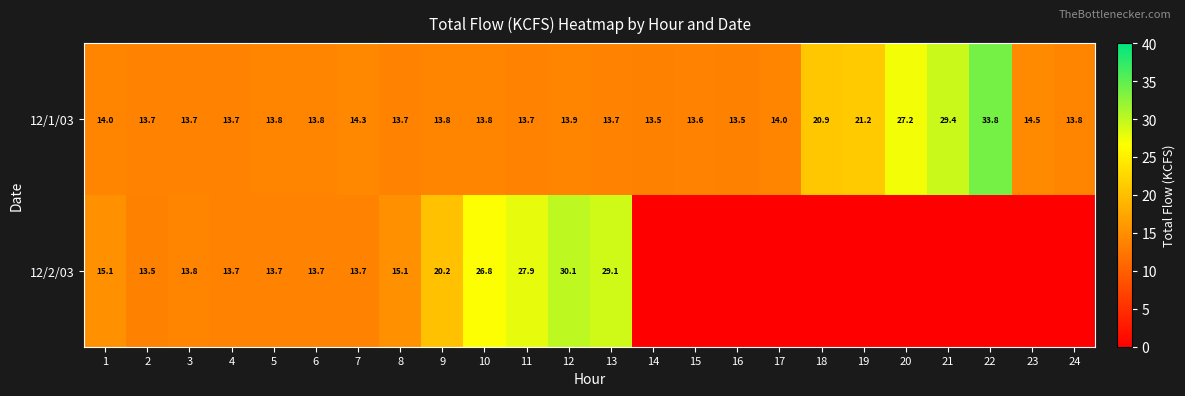

At 8, list the series in order from smallest to largest.

12/1/03, 12/2/03